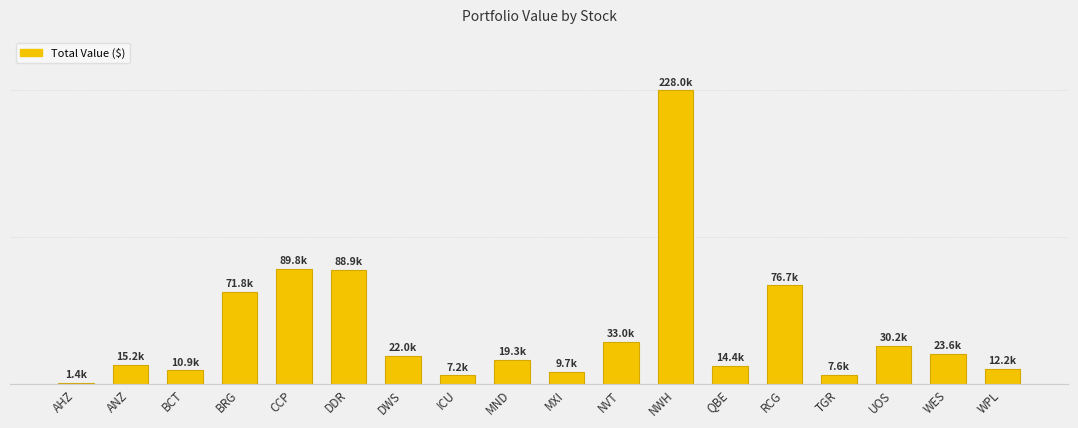

The chart shows a value of 33036.8 at NVT. True or false?

True